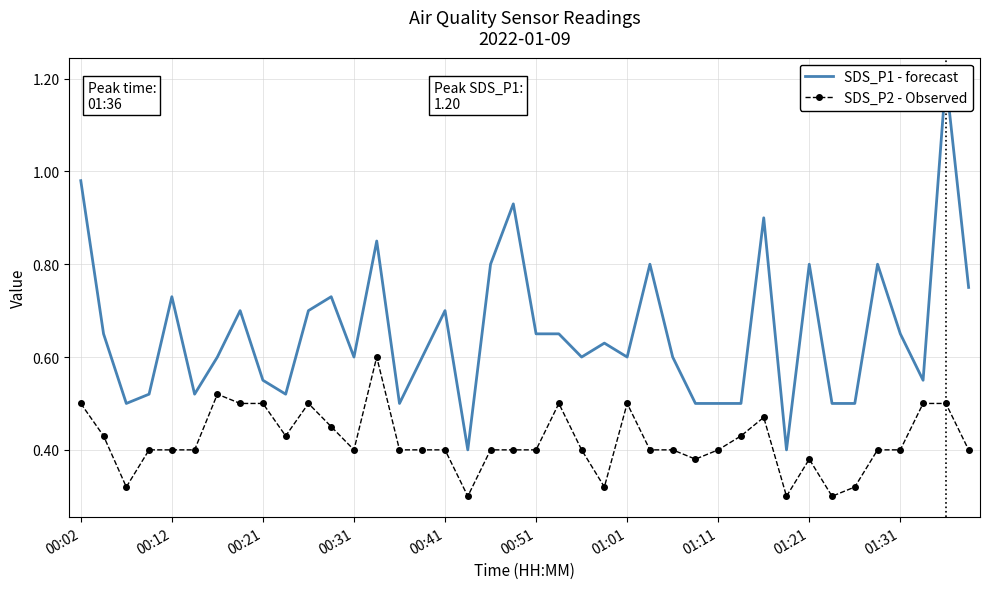

Reading right to left, transcribe all the data shown in this chart.

SDS_P1 - forecast: 0.8	1.2	0.6	0.7	0.8	0.5	0.5	0.8	0.4	0.9	0.5	0.5	0.5	0.6	0.8	0.6	0.6	0.6	0.7	0.7	0.9	0.8	0.4	0.7	0.6	0.5	0.8	0.6	0.7	0.7	0.5	0.6	0.7	0.6	0.5	0.7	0.5	0.5	0.7	1.0
SDS_P2 - Observed: 0.4	0.5	0.5	0.4	0.4	0.3	0.3	0.4	0.3	0.5	0.4	0.4	0.4	0.4	0.4	0.5	0.3	0.4	0.5	0.4	0.4	0.4	0.3	0.4	0.4	0.4	0.6	0.4	0.5	0.5	0.4	0.5	0.5	0.5	0.4	0.4	0.4	0.3	0.4	0.5